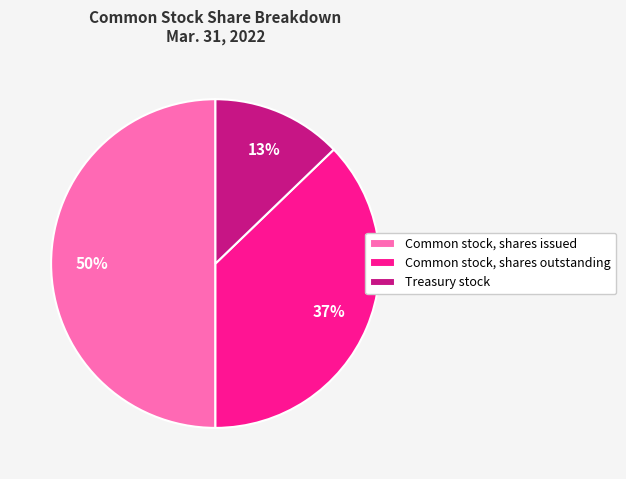

What is the smallest slice in the pie chart?

Treasury stock